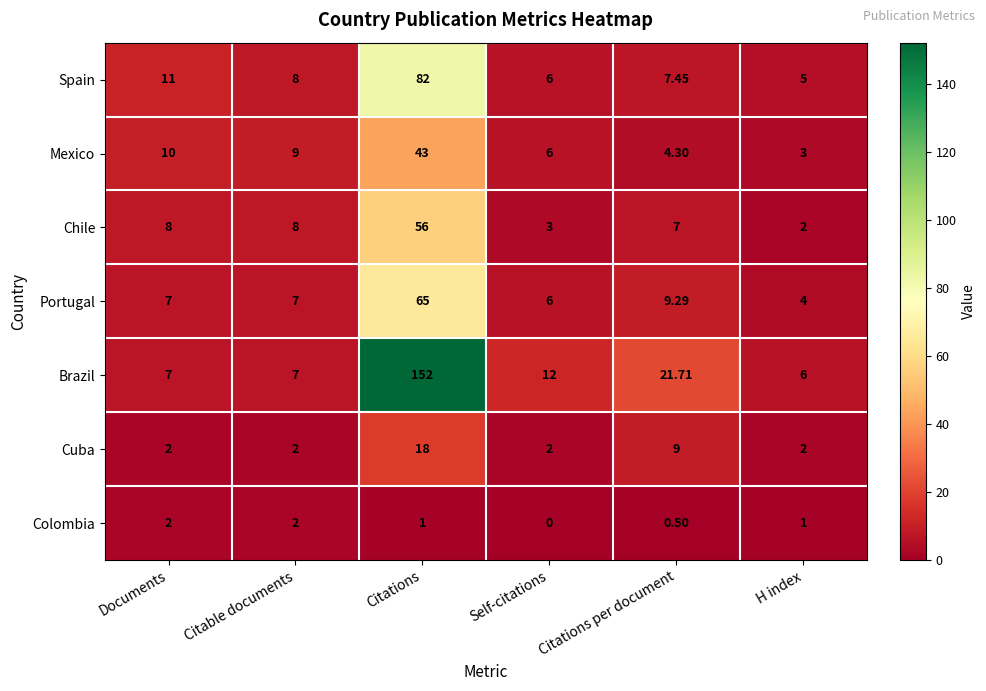

Is the value of Brazil at Citations per document greater than the value of Colombia at Citable documents?

Yes